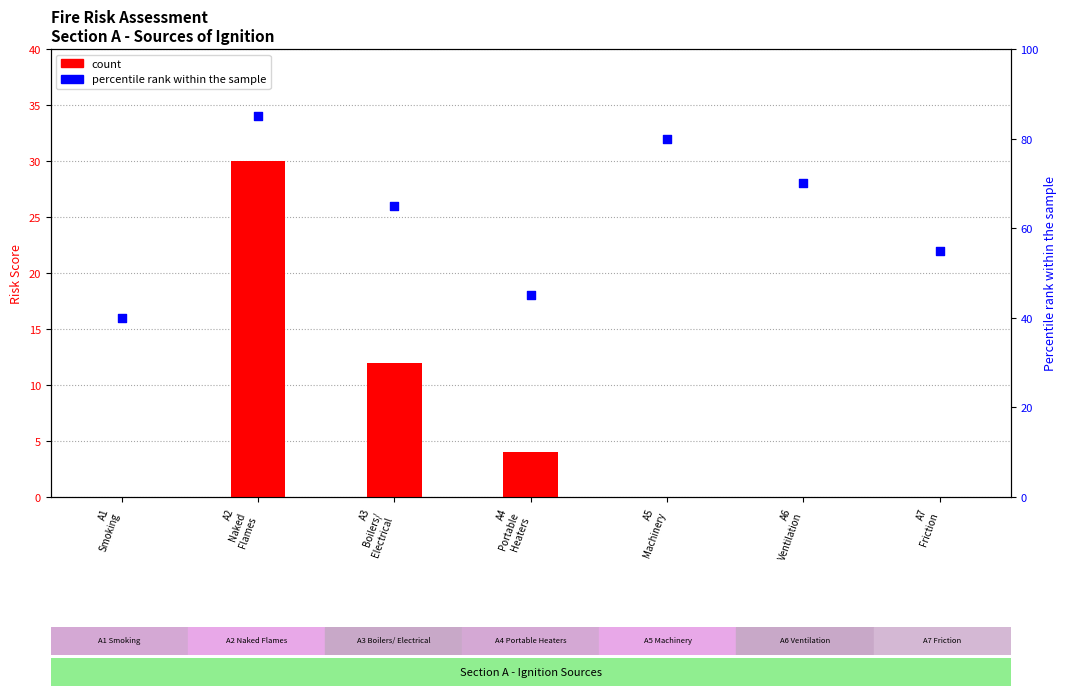

Which series reaches the maximum Y coordinate?

percentile rank within the sample